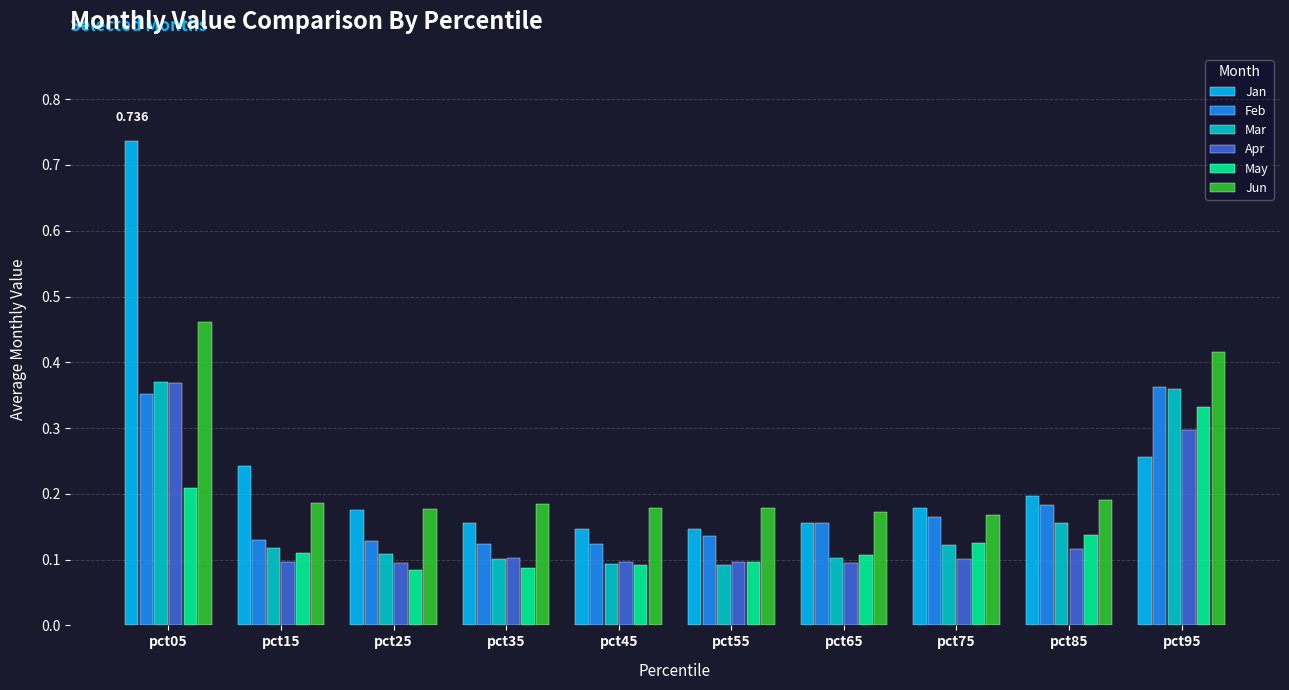

Which series has the widest spread of values?

Jan